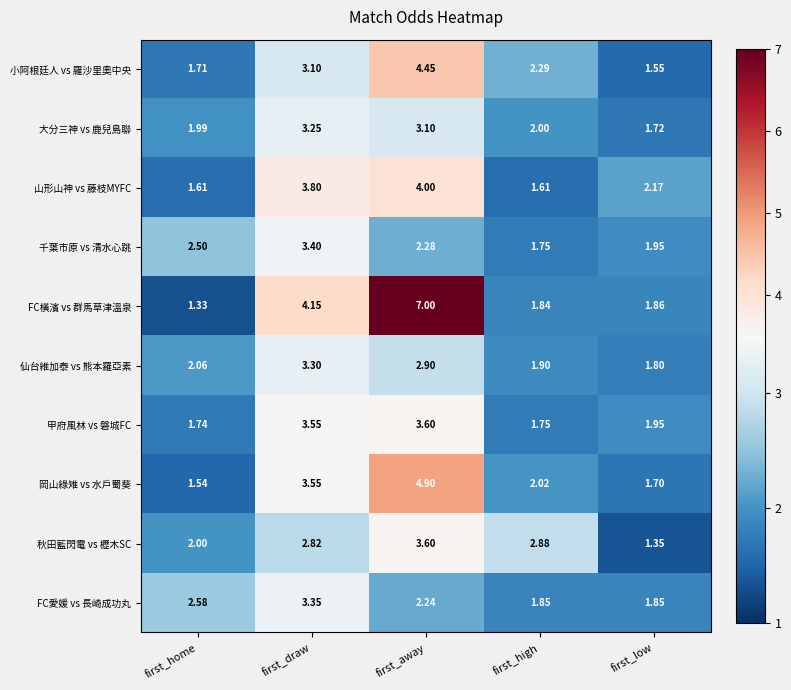

At which category is the sum across all series the highest?

first_away